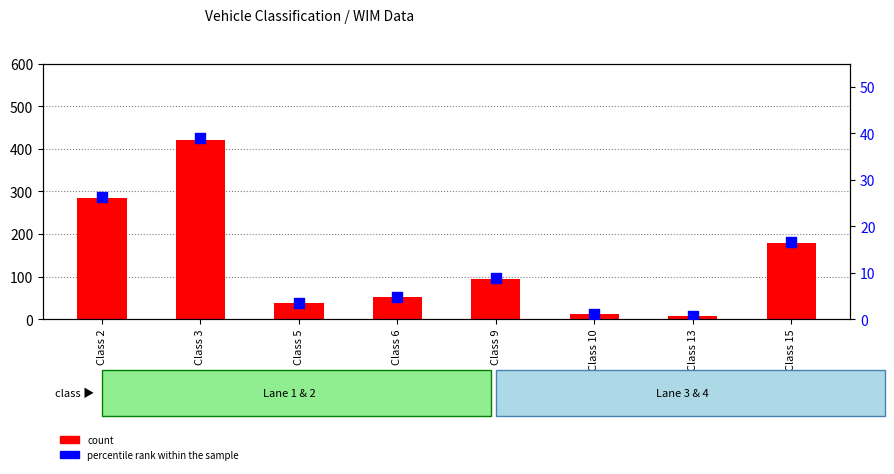

Which series has the largest Y range (max minus min)?

count